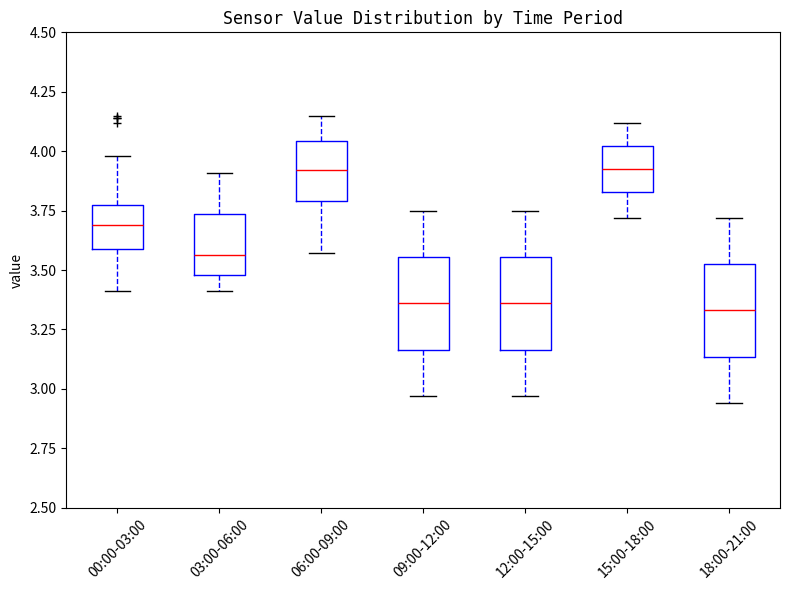

Reading left to right, read every box against the y-axis: the position of its median line, the range the box covers, and the ends of its whiskers. The values are not printed on the chart, so give them approximately, as read against the axis.

00:00-03:00: median 3.70, box 3.60 to 3.75, whiskers 3.40 to 4.00
03:00-06:00: median 3.55, box 3.50 to 3.75, whiskers 3.40 to 3.90
06:00-09:00: median 3.90, box 3.80 to 4.05, whiskers 3.55 to 4.15
09:00-12:00: median 3.35, box 3.15 to 3.55, whiskers 2.95 to 3.75
12:00-15:00: median 3.35, box 3.15 to 3.55, whiskers 2.95 to 3.75
15:00-18:00: median 3.95, box 3.85 to 4.00, whiskers 3.70 to 4.10
18:00-21:00: median 3.35, box 3.15 to 3.55, whiskers 2.95 to 3.70